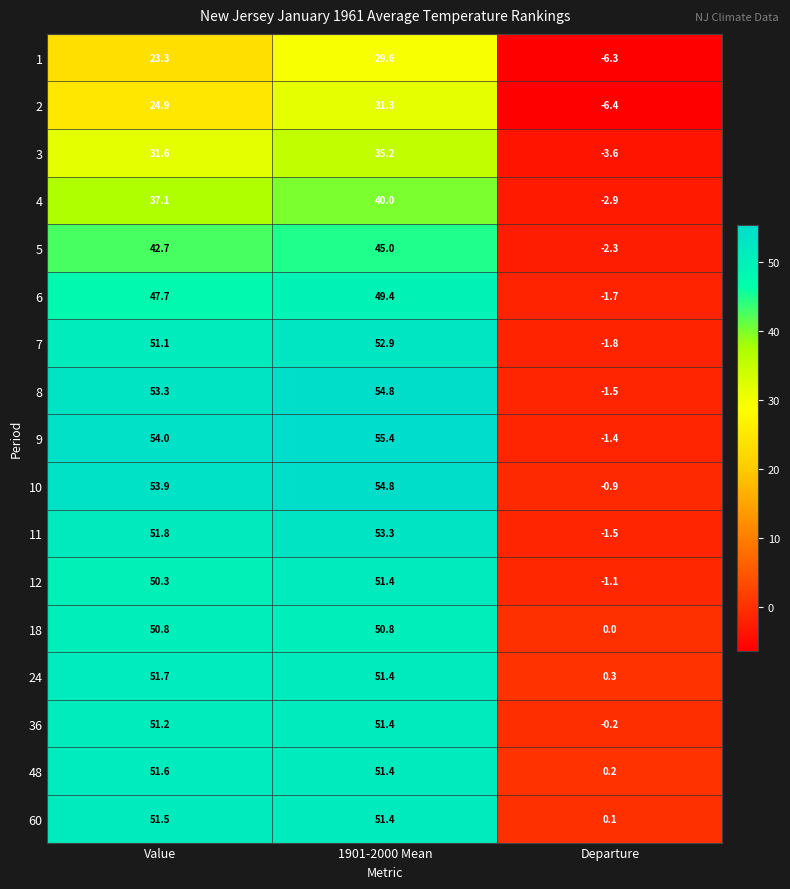

Count the number of categories in the chart.

3